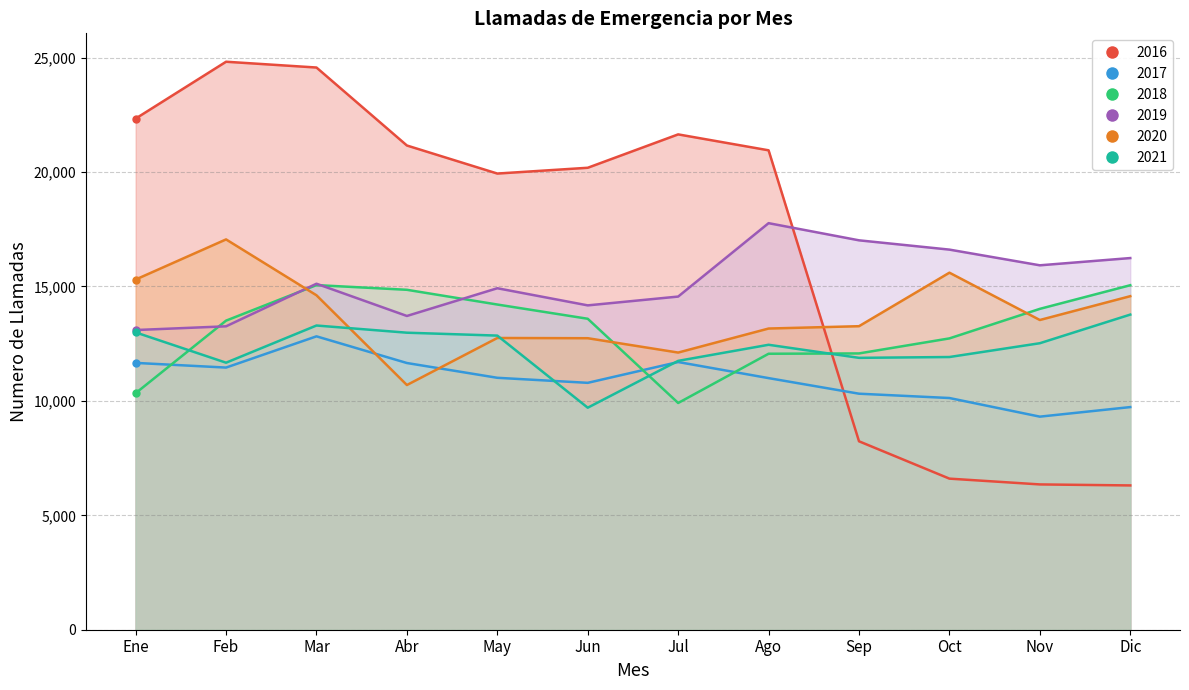

Between Feb and Ago, which is larger?

Feb